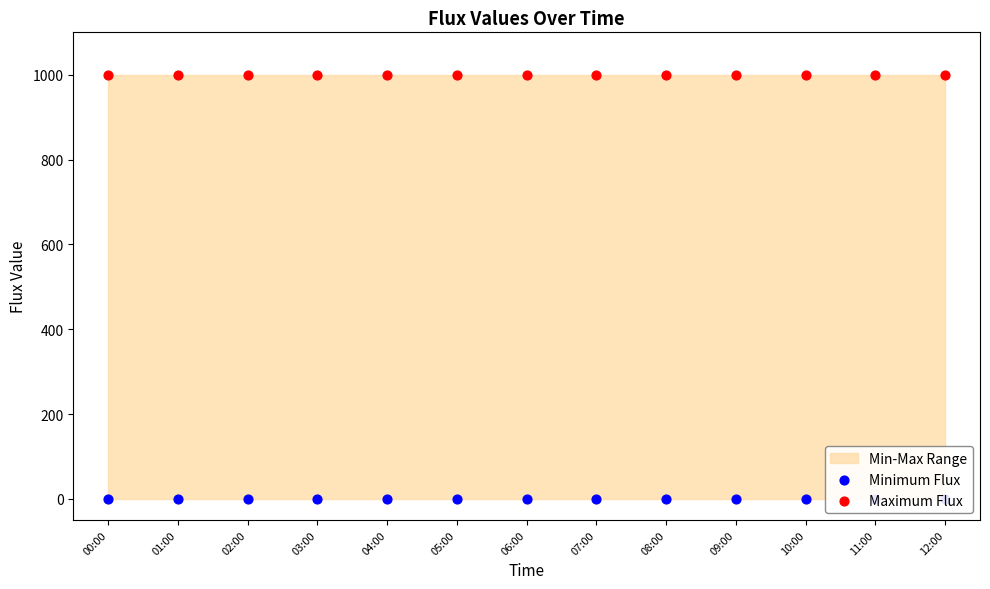

Which series has the largest total across all categories?

Maximum Flux